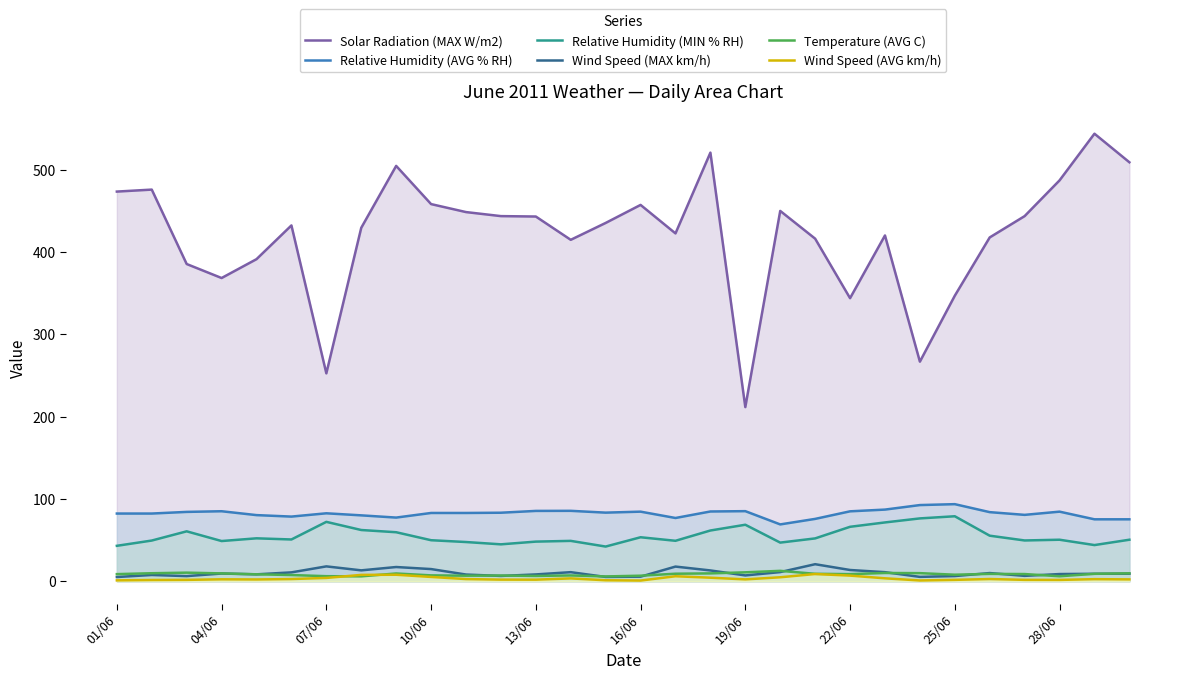

What is the difference between the Solar Radiation (MAX W/m2) values at 25/06 and 28/06?

140.1